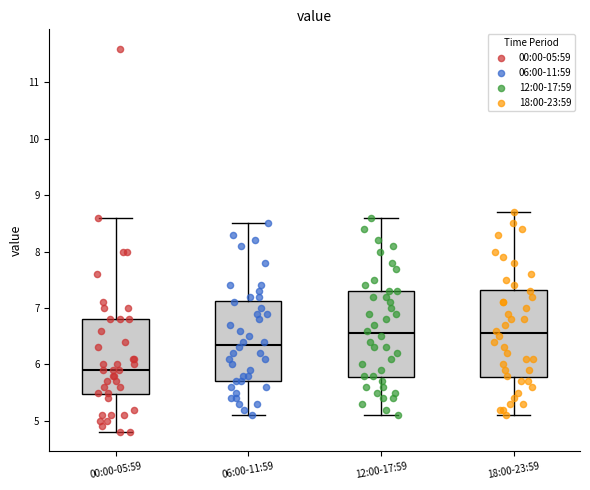

Reading left to right, read every box against the y-axis: the position of its median line, the range the box covers, and the ends of its whiskers. The values are not printed on the chart, so give them approximately, as read against the axis.

00:00-05:59: median 5.9, box 5.5 to 6.8, whiskers 4.8 to 8.6
06:00-11:59: median 6.4, box 5.7 to 7.1, whiskers 5.1 to 8.5
12:00-17:59: median 6.6, box 5.8 to 7.3, whiskers 5.1 to 8.6
18:00-23:59: median 6.6, box 5.8 to 7.3, whiskers 5.1 to 8.7